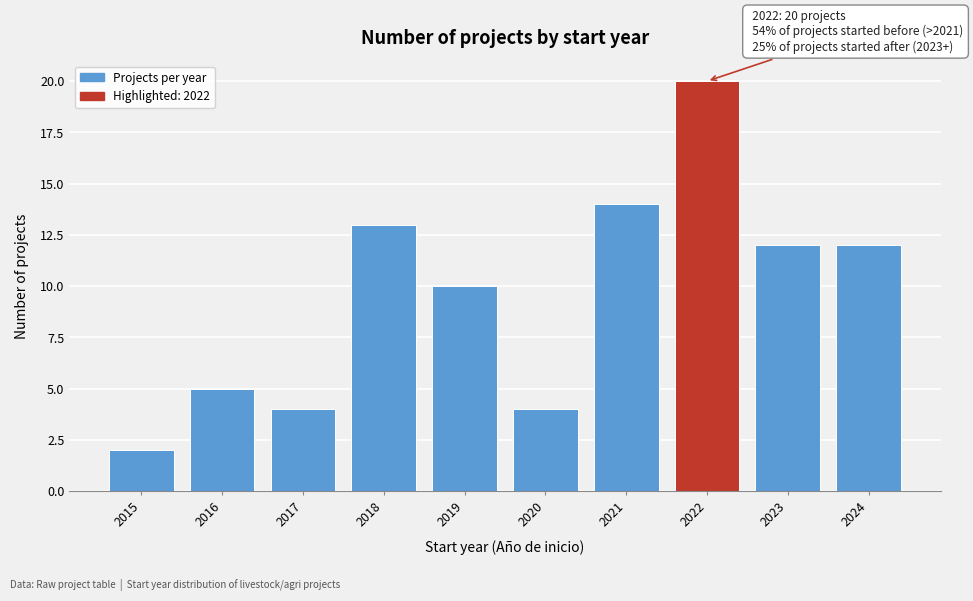

Reading left to right, what are all the values shown in this chart?

2	5	4	13	10	4	14	20	12	12